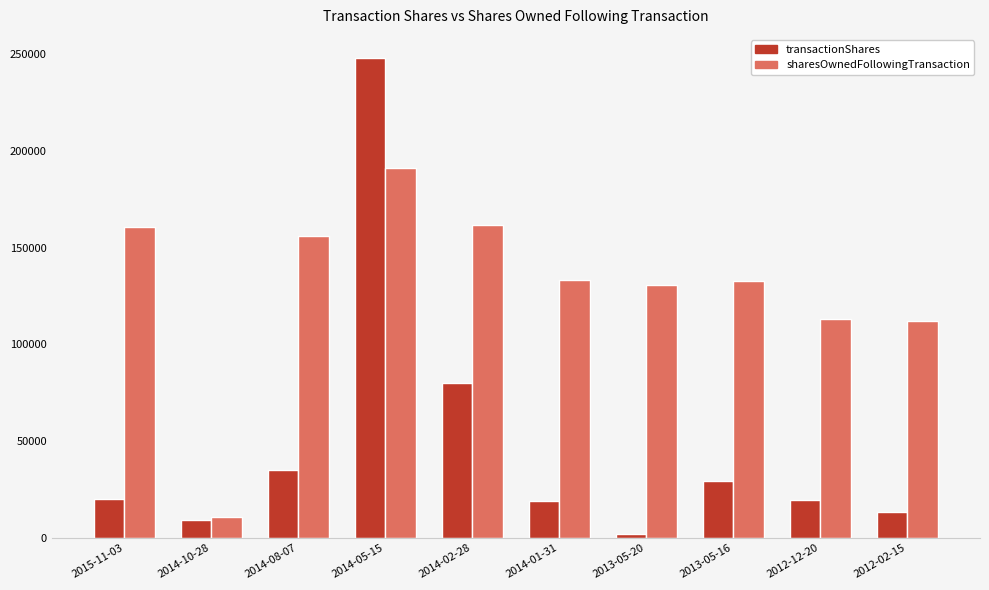

What is the difference between the maximum and minimum values in the transactionShares series?

245862